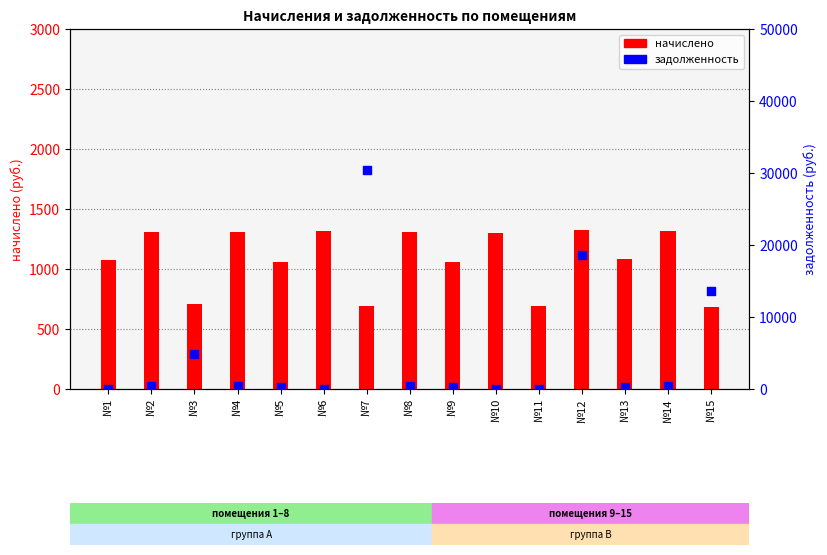

What are all the series names shown in the legend?

начислено, задолженность